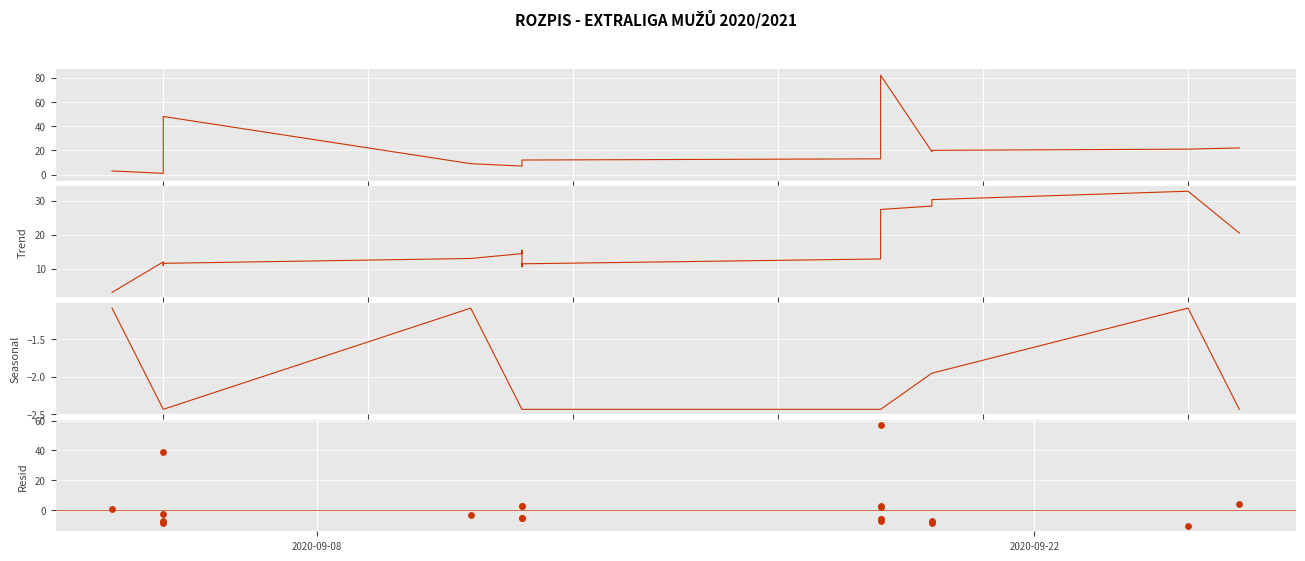

Which series reaches the maximum Y coordinate?

Observed